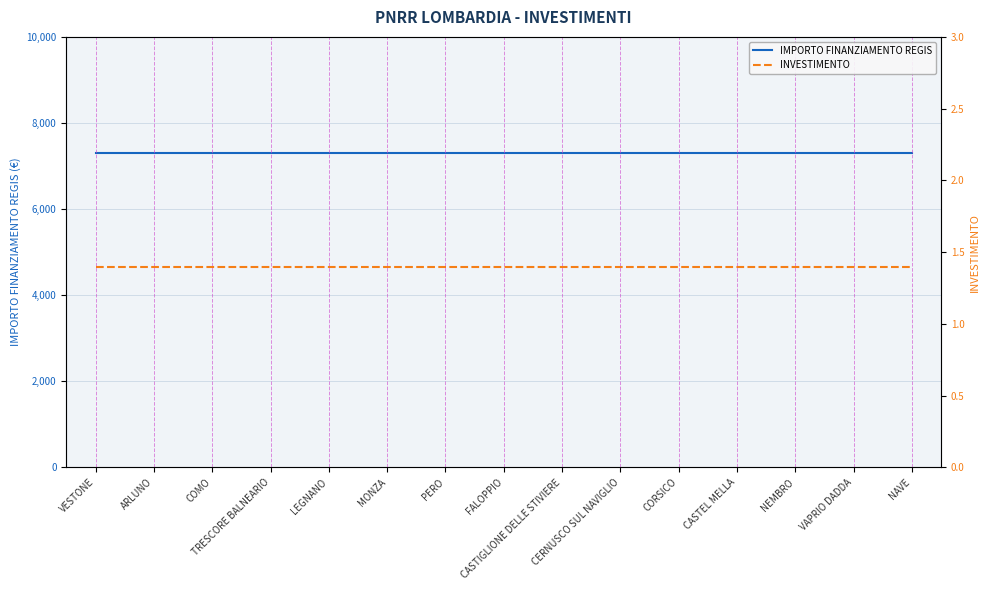

Between COMO and ARLUNO, which is larger?

COMO